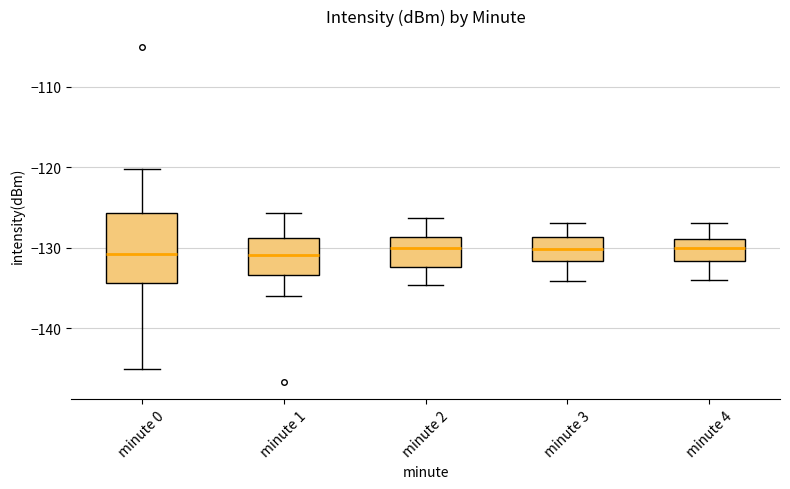

Which box is the tallest, from its lower edge to its upper edge?

minute 0